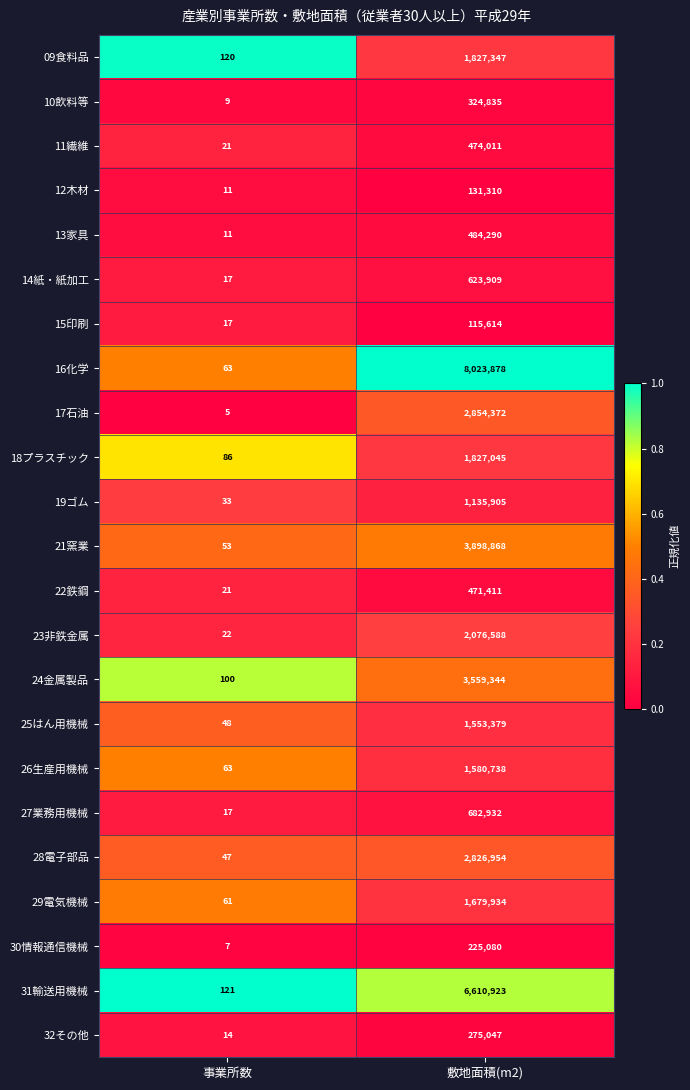

The 09食料品 series shows 120 at 事業所数. True or false?

True